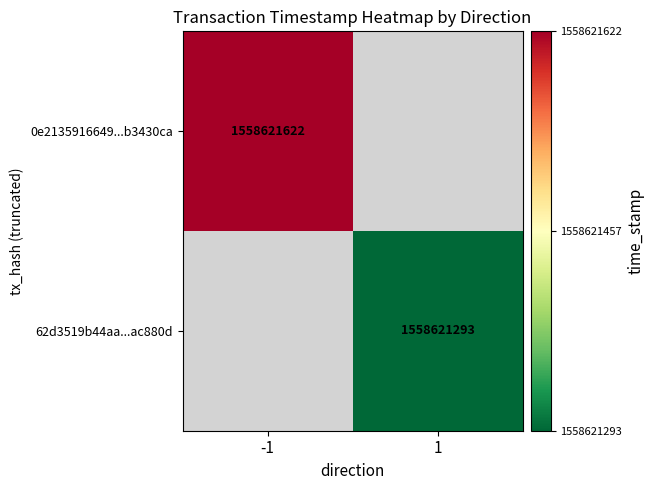

Count the number of categories in the chart.

2